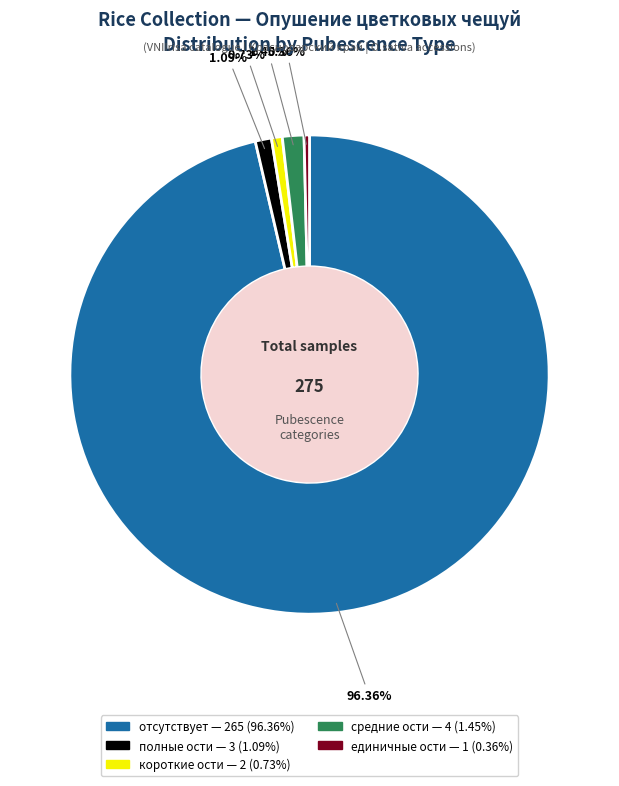

Does полные ости represent more than half of the total?

No